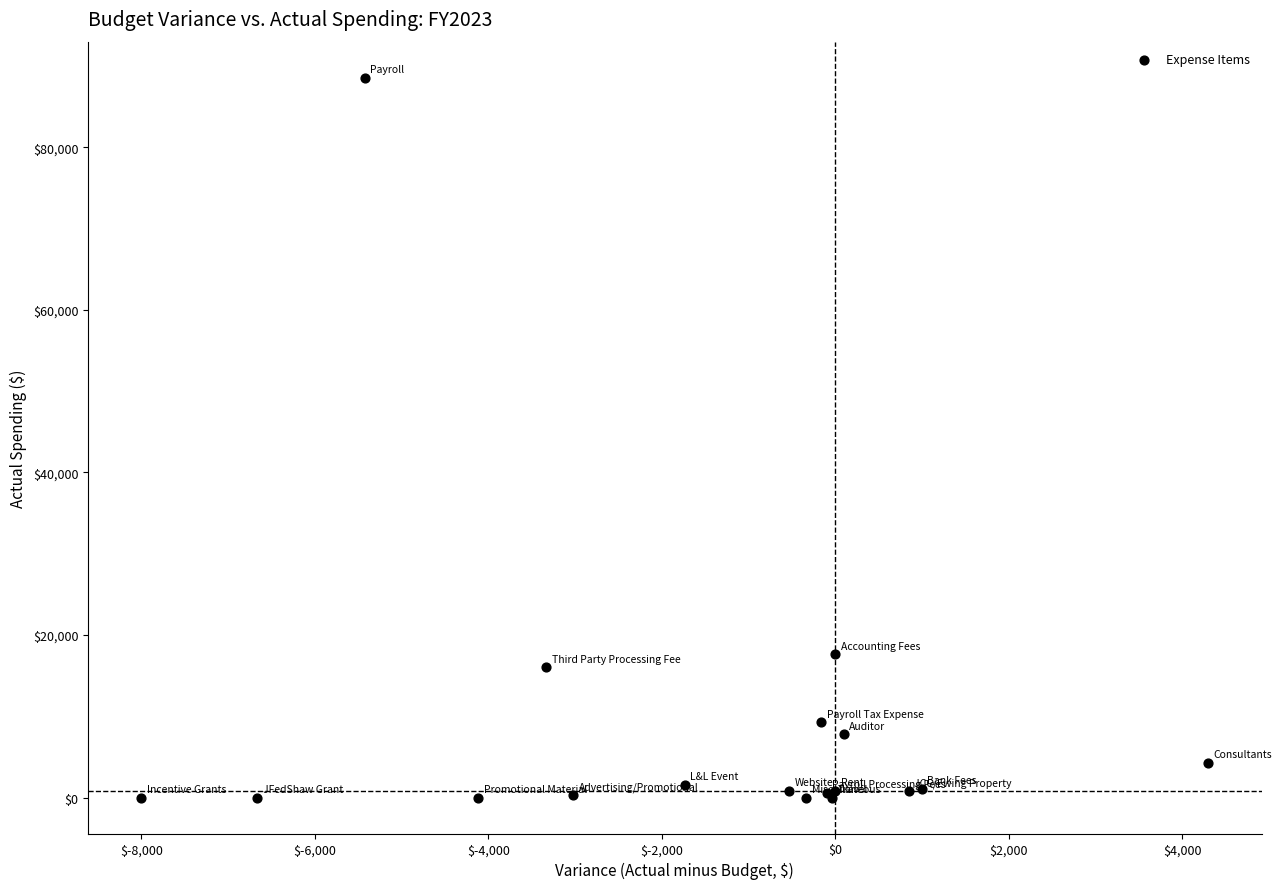

What Y value in the scatter plot is closest to 44281?

17600.0